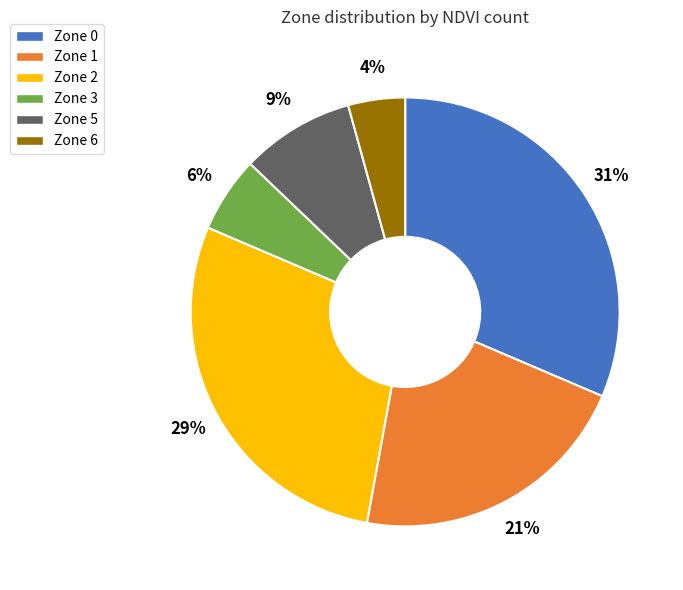

Between Zone 0 and Zone 5, which is larger?

Zone 0